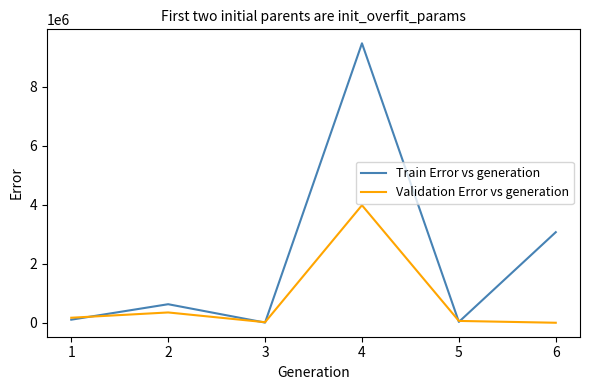

What is the average value of the Train Error vs generation series?

2223236.1